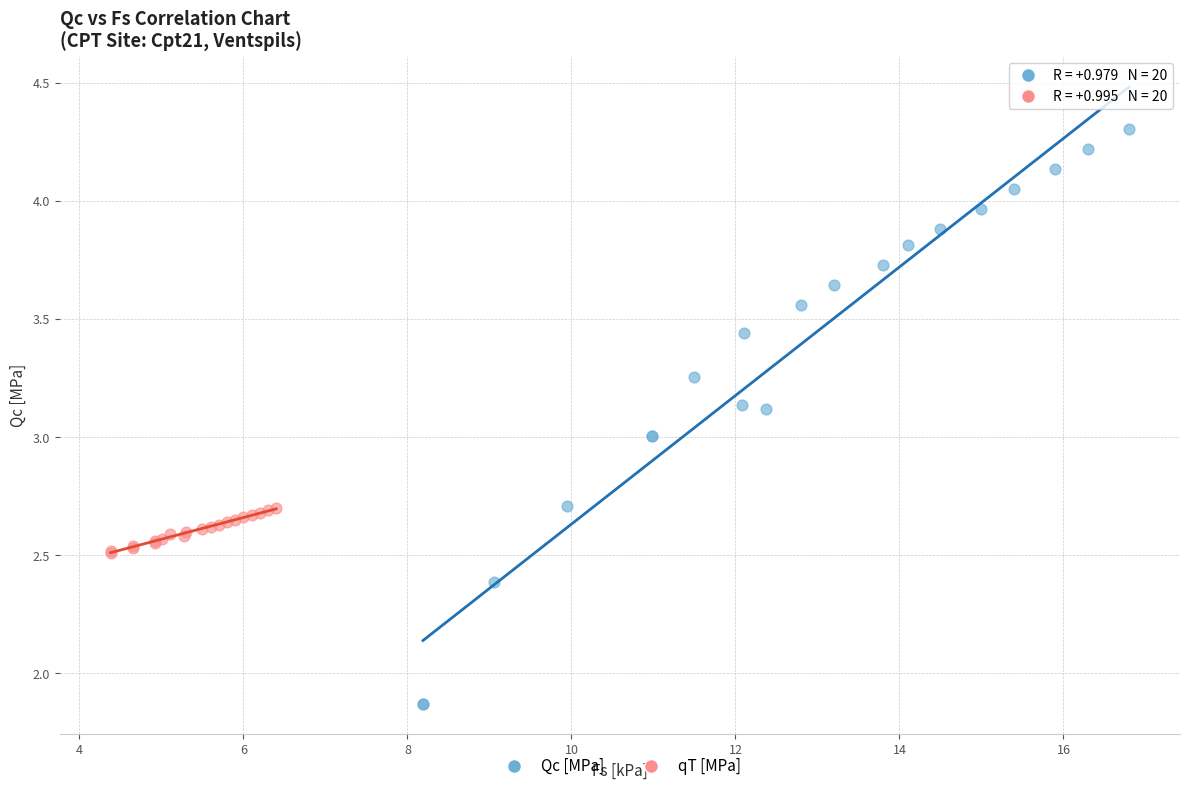

What are all the series names shown in the legend?

Qc [MPa], qT [MPa]